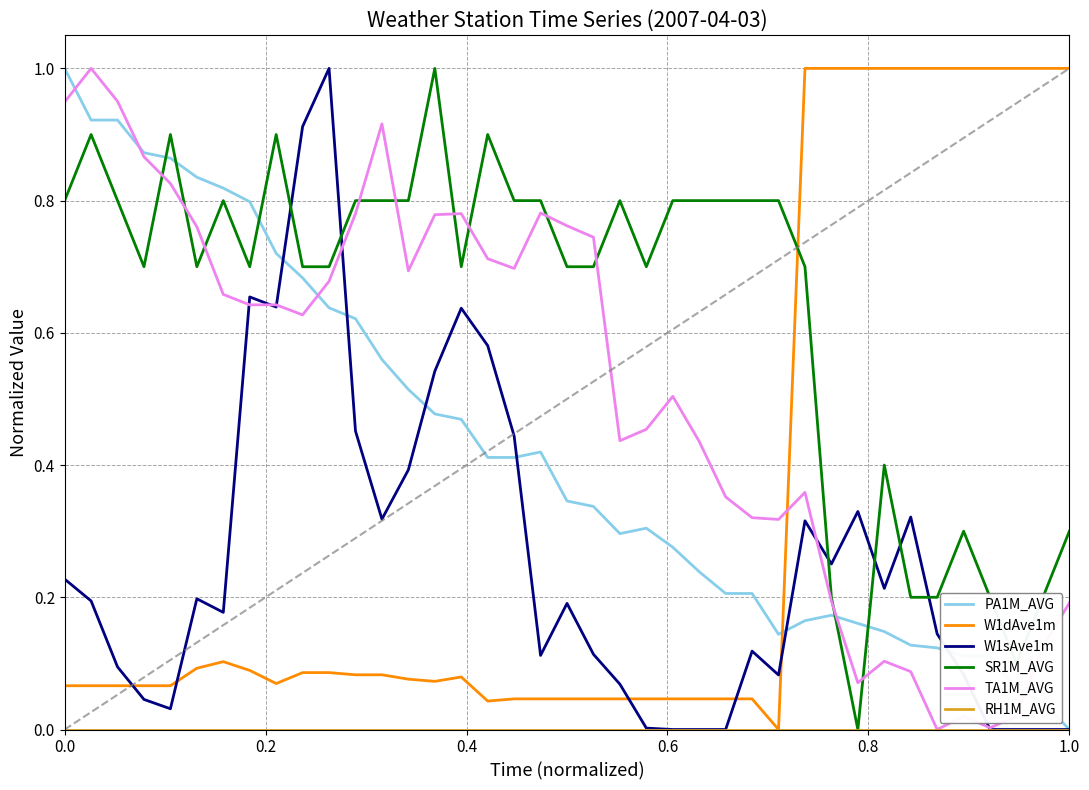

True or false: SR1M_AVG and W1dAve1m cross at least once.

True